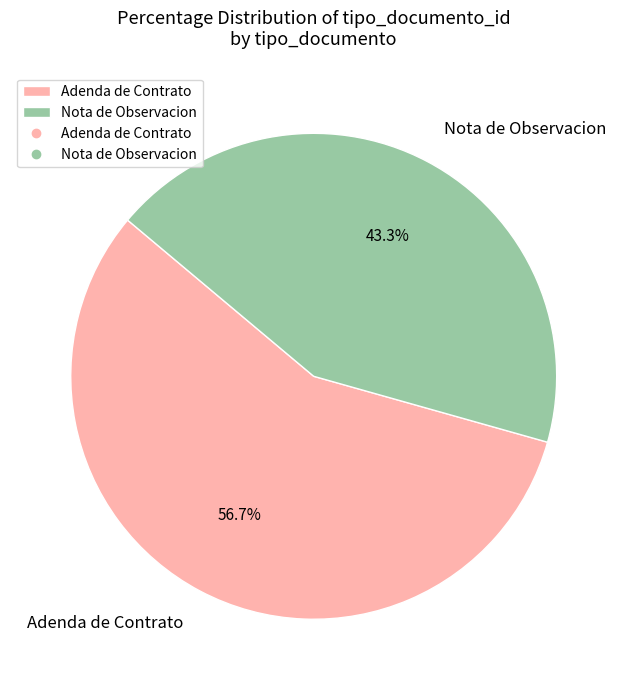

Is there any slice that represents more than half of the pie?

Yes